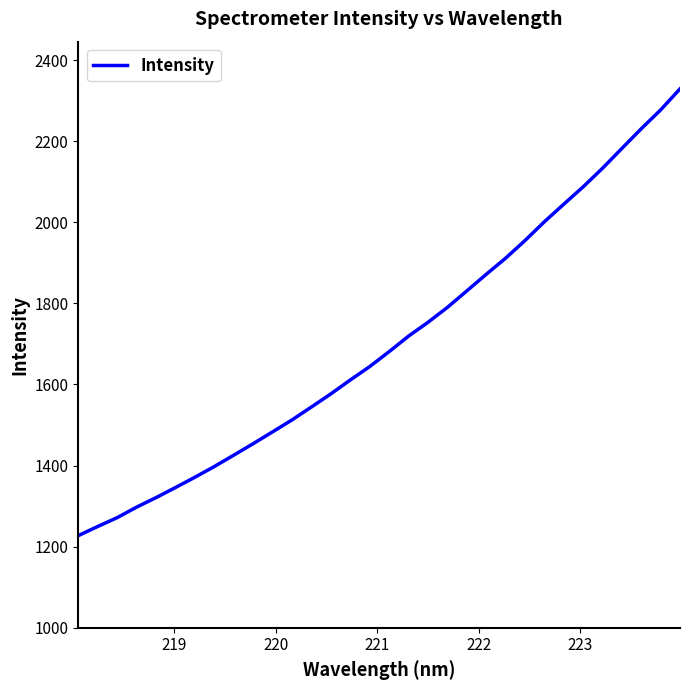

What is the minimum value shown in the chart?

1227.4